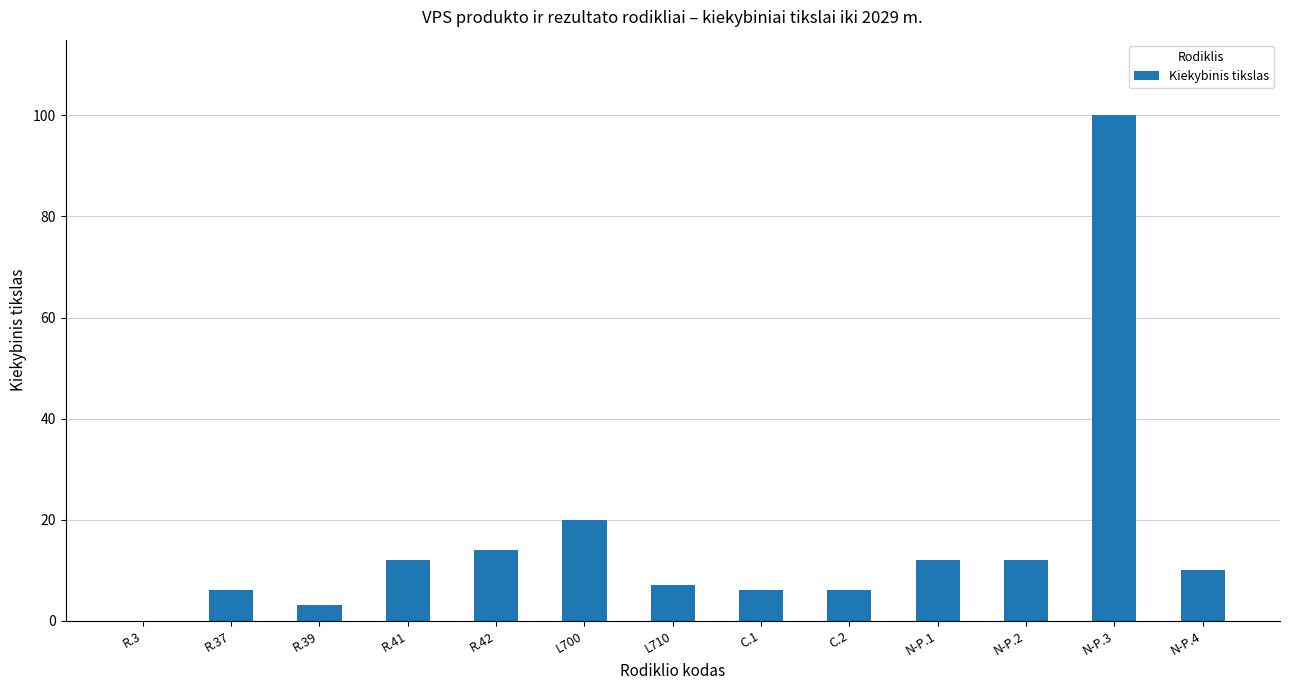

The value at C.2 is 6. True or false?

True